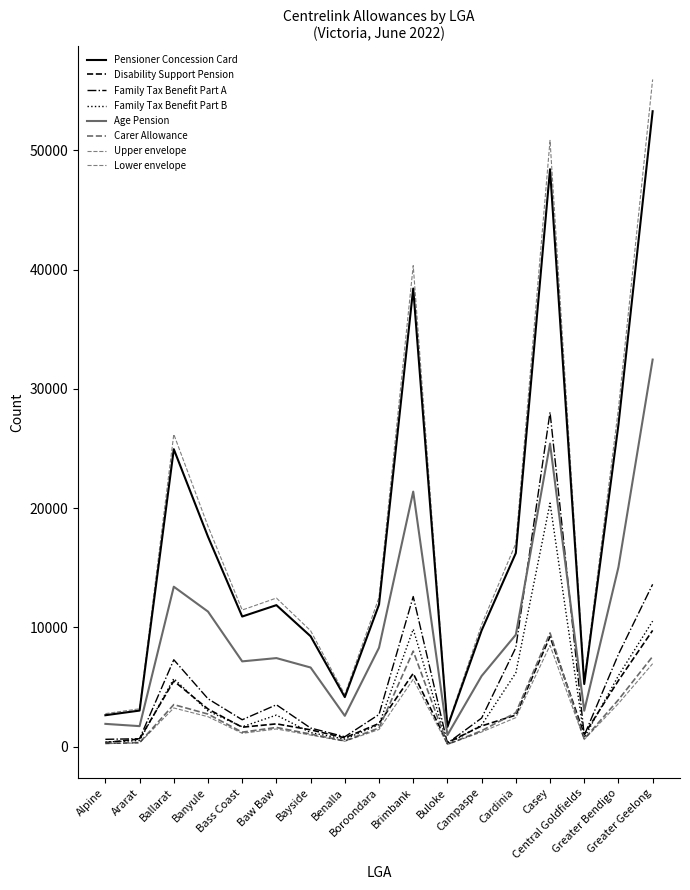

At which category does Disability Support Pension reach its first local valley?

Bass Coast